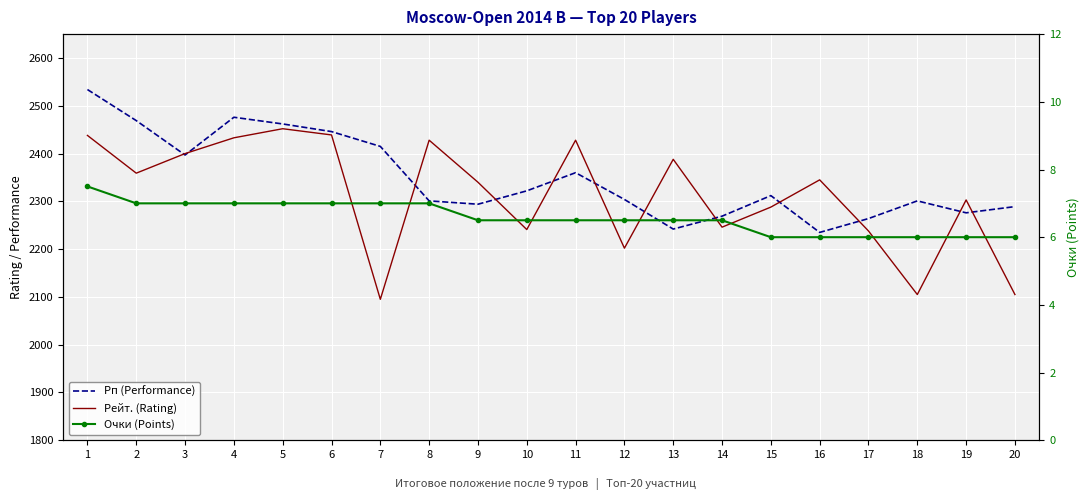

At which category is the sum across all series the highest?

1